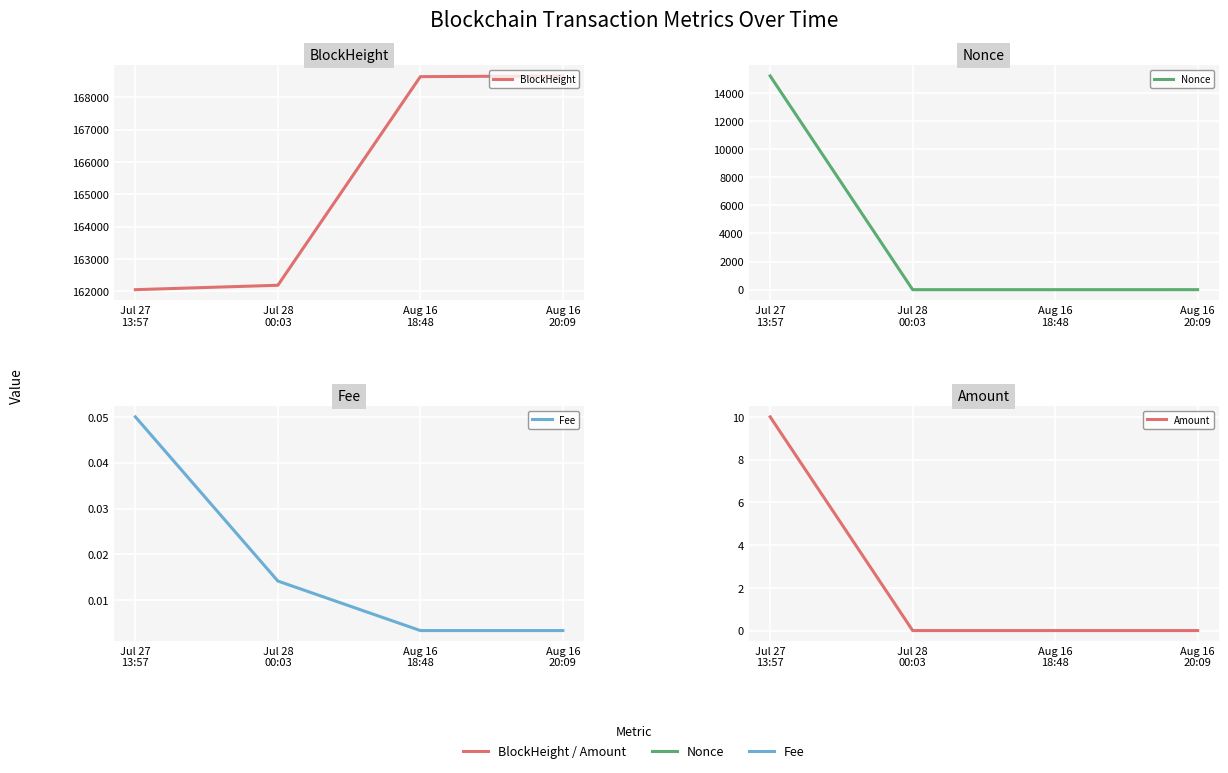

What are all the series names shown in the legend?

BlockHeight, Nonce, Fee, Amount